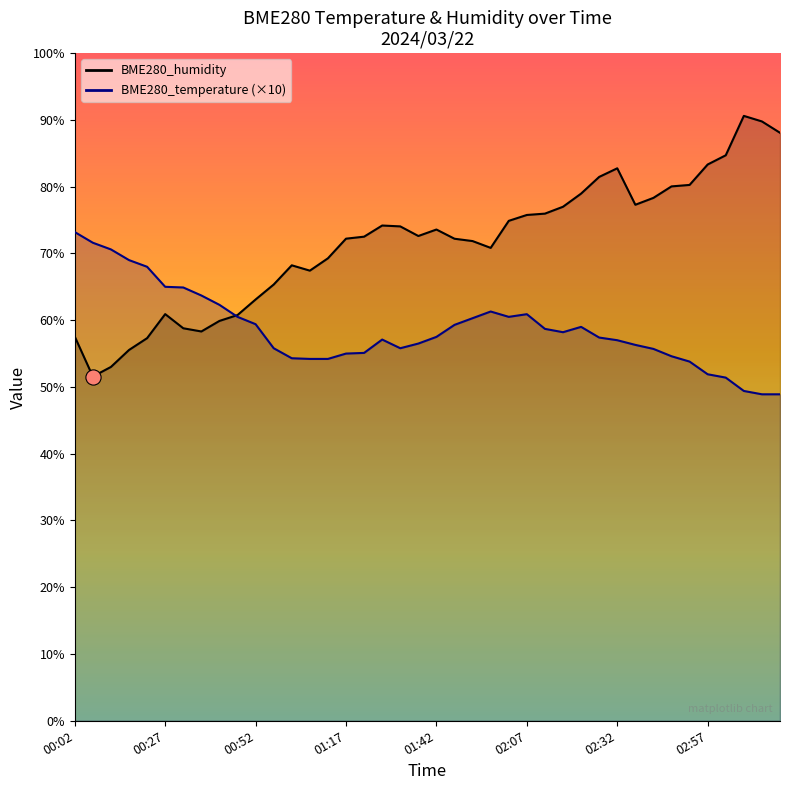

Which series has the largest total across all categories?

BME280_humidity